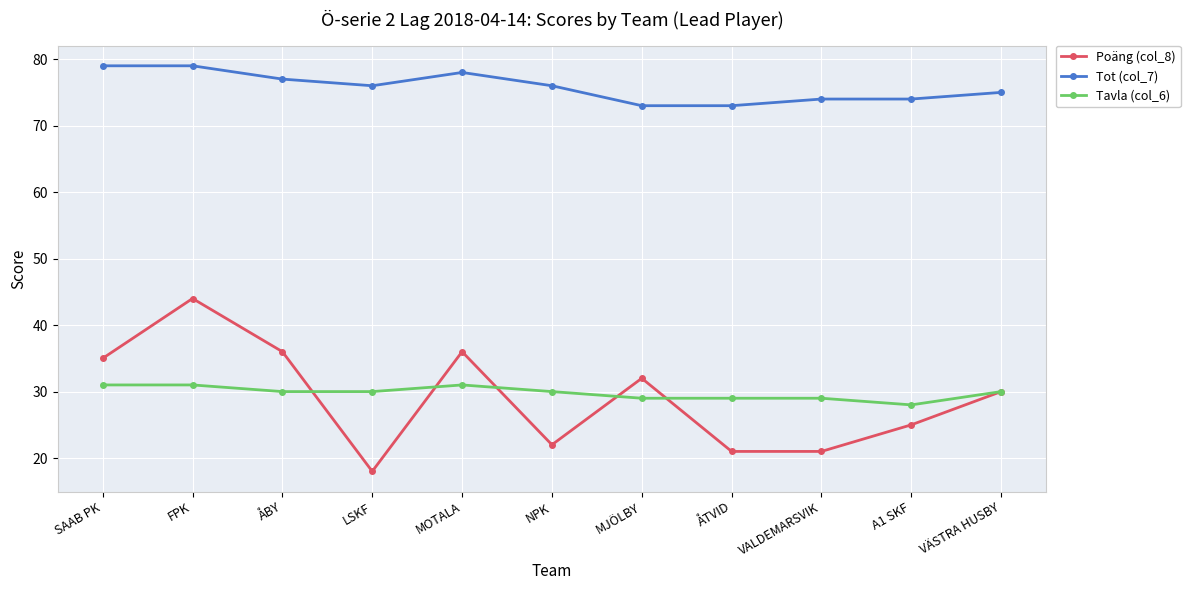

What is the sum of the Tot (col_7) values at FPK and VALDEMARSVIK?

153